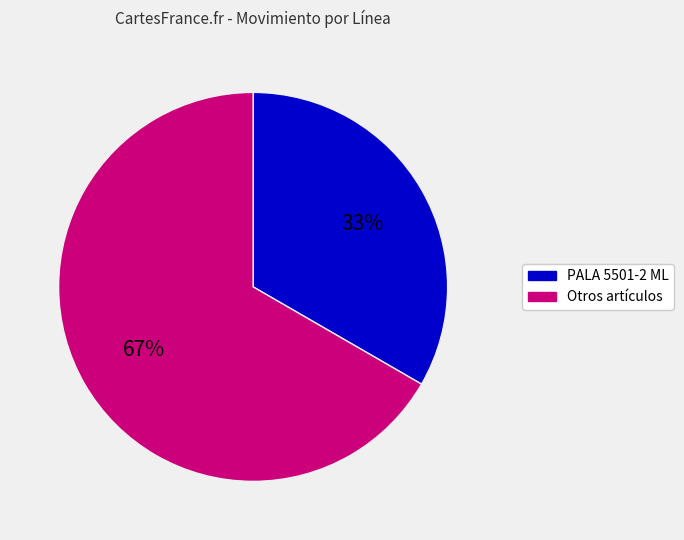

What is the ratio of the value at Otros artículos to the value at PALA 5501-2 ML?

2.0